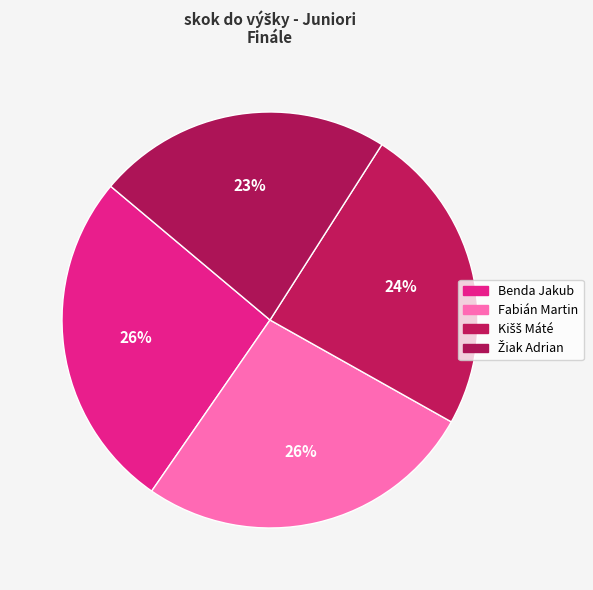

What percentage is the Kišš Máté slice, to the nearest percent?

24%